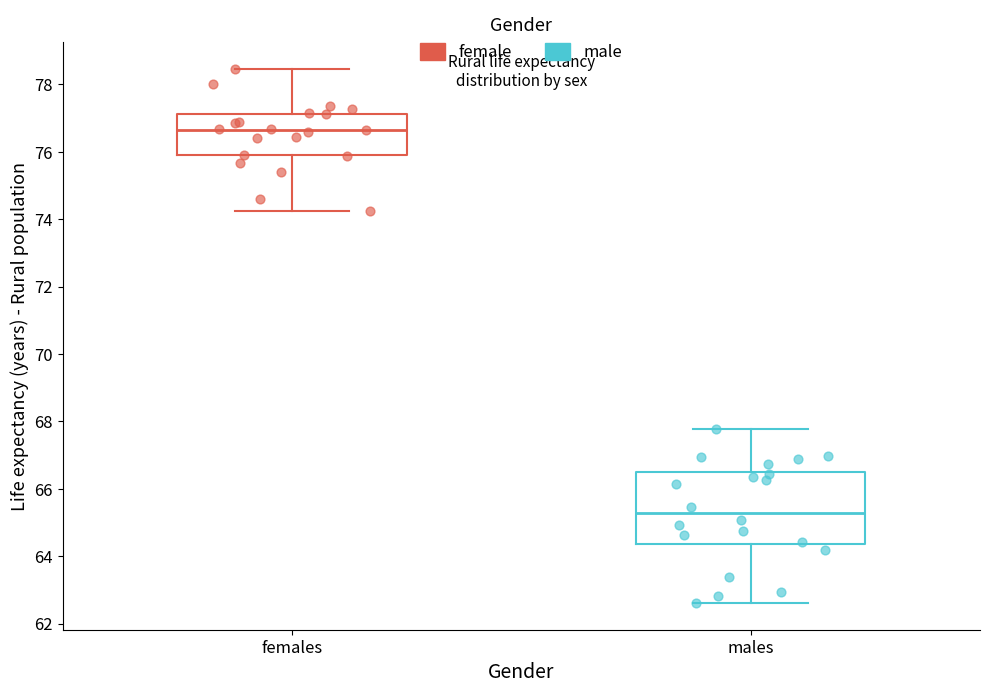

Which box is the tallest, from its lower edge to its upper edge?

males